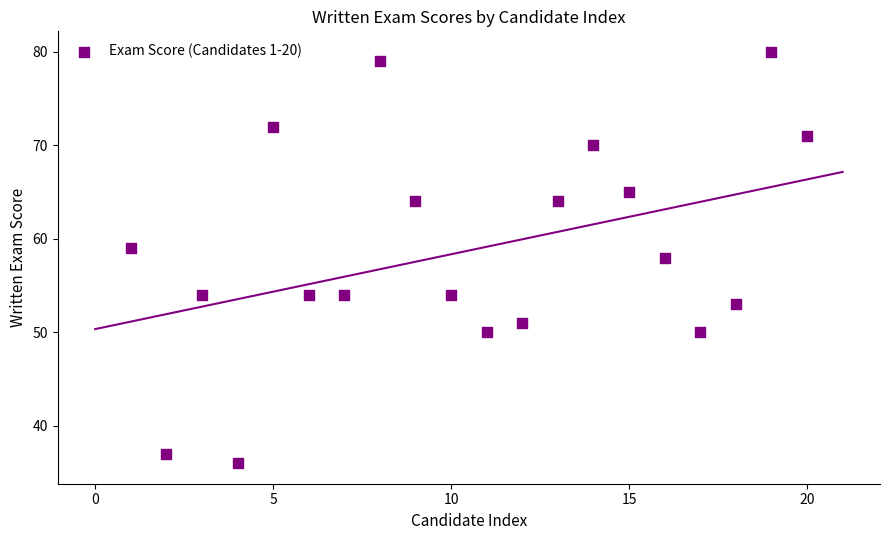

What is the range of X values (max minus min)?

19